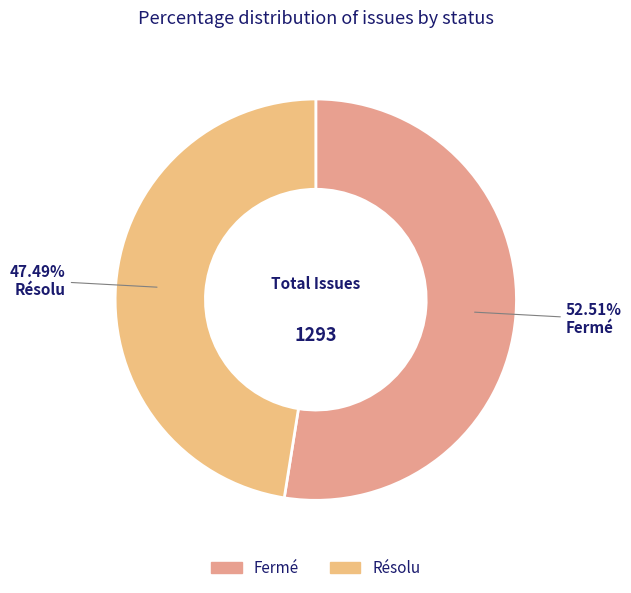

How many slices are in this pie chart?

2